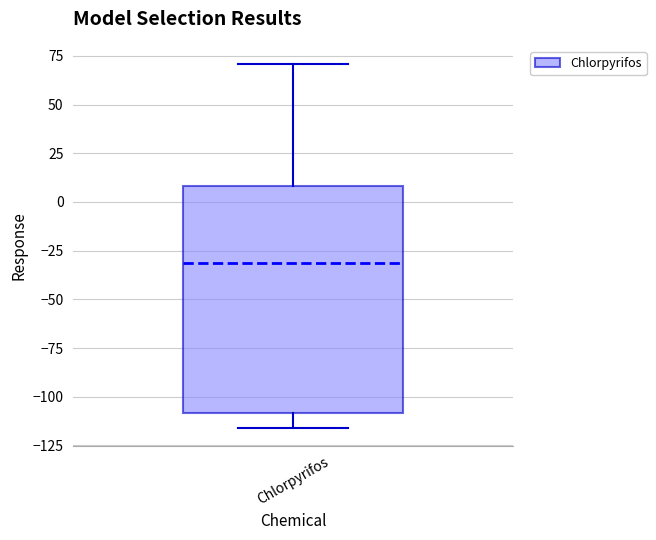

Read this box plot against the y-axis: the position of the median line, the range covered by the box, and the ends of both whiskers. The values are not printed on the chart, so give them approximately, as read against the axis.

median -30, box -110 to 10, whiskers -115 to 70